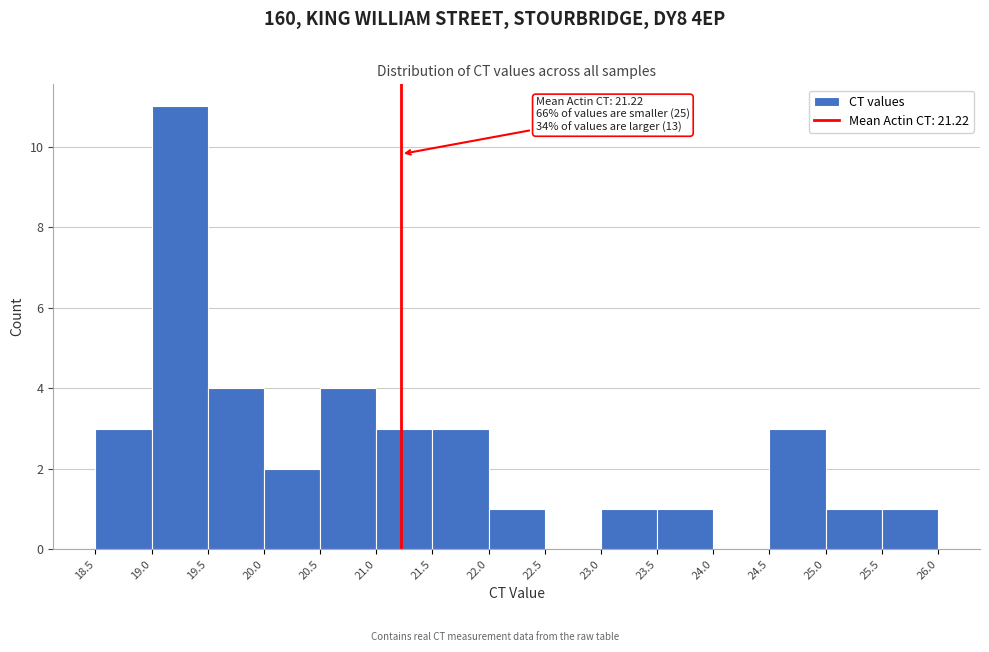

Over which range of the x-axis is the bar tallest?

19.0 to 19.5